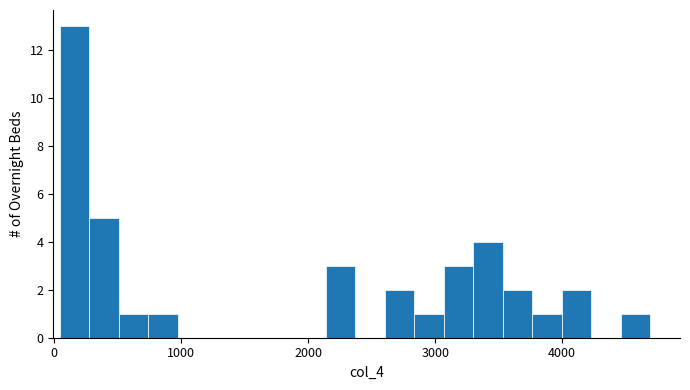

Read against the x-axis, roughly where is the centre of the tallest bar?

200